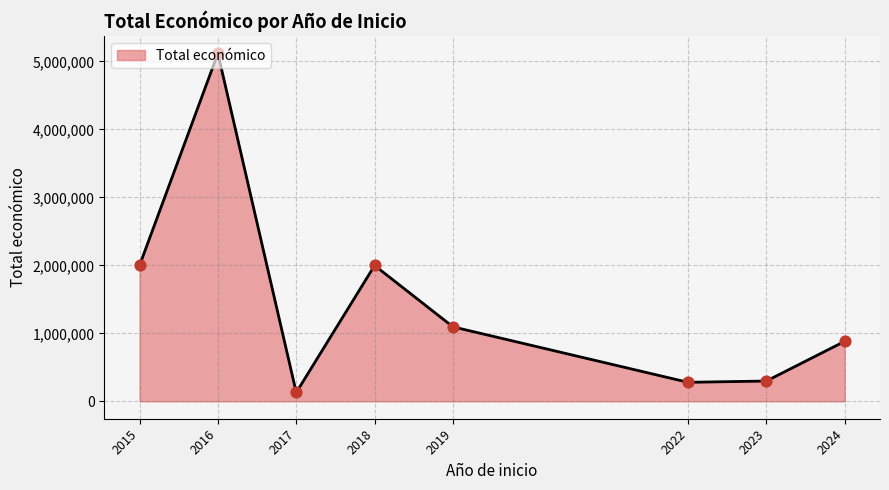

Between 2017 and 2018, which is larger?

2018